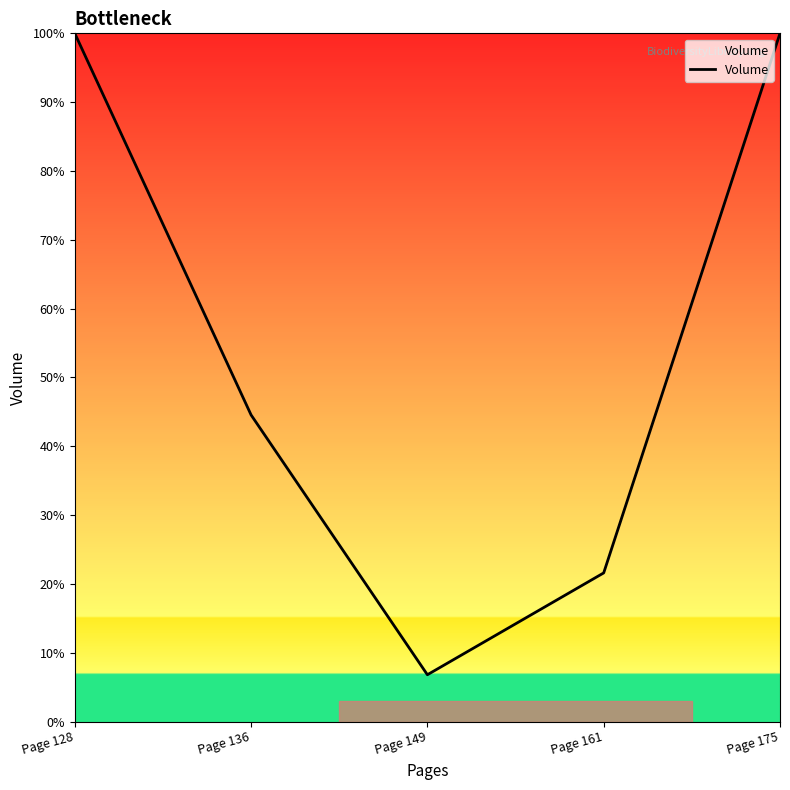

How many lines are shown in the chart?

1